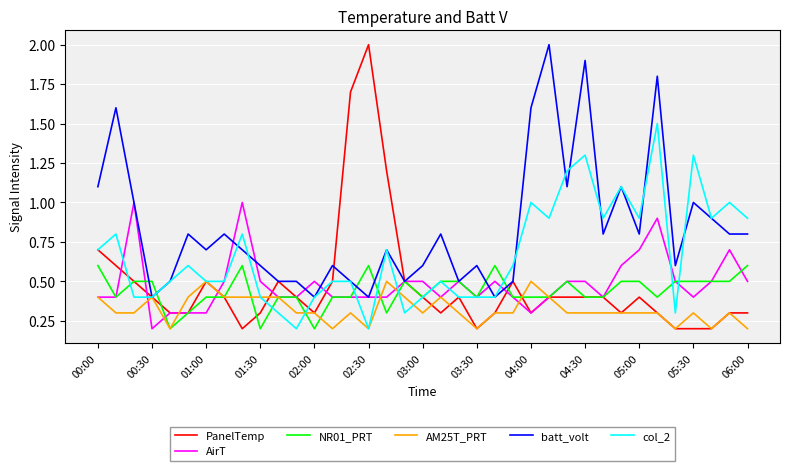

What is the average value of the NR01_PRT series?

0.4